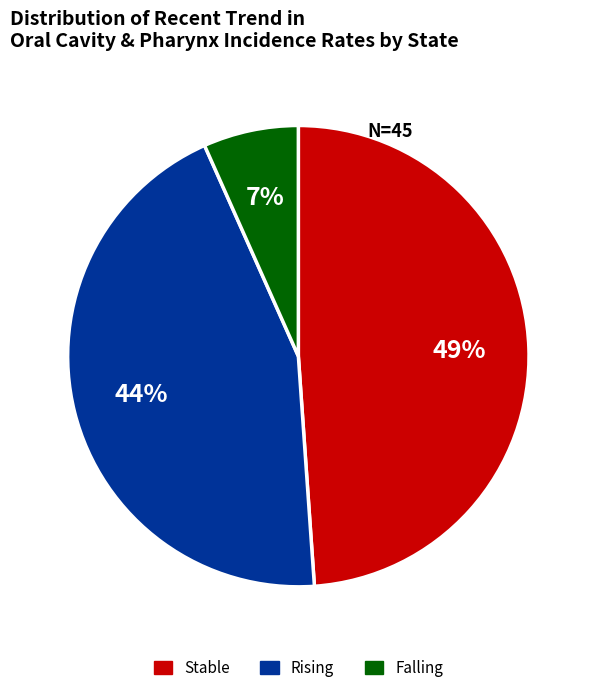

Is there a majority slice in this chart?

No